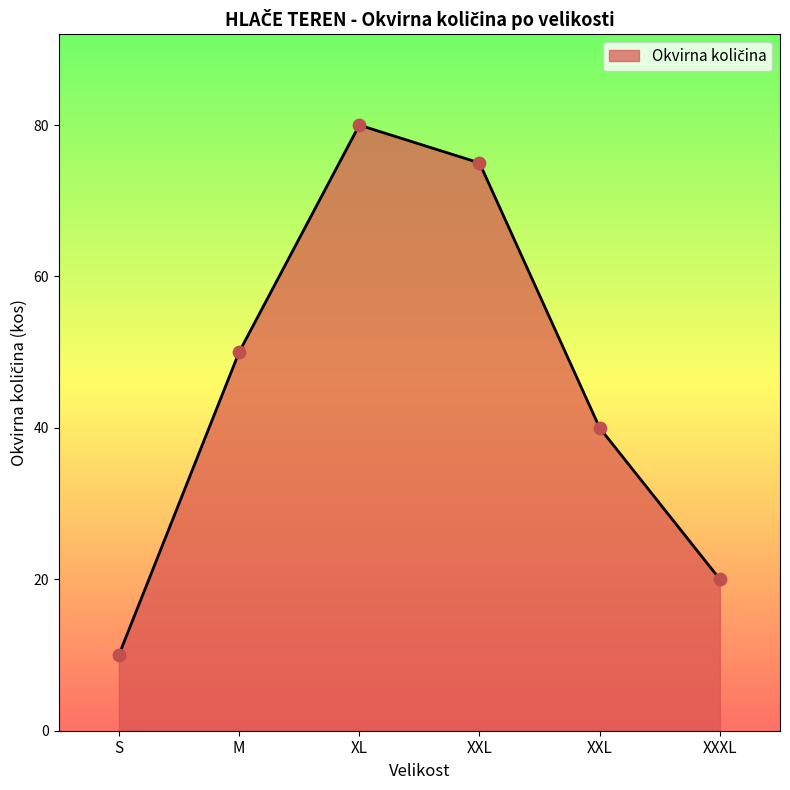

Approximately how many times larger is the value at XL compared to XXL?

1.1